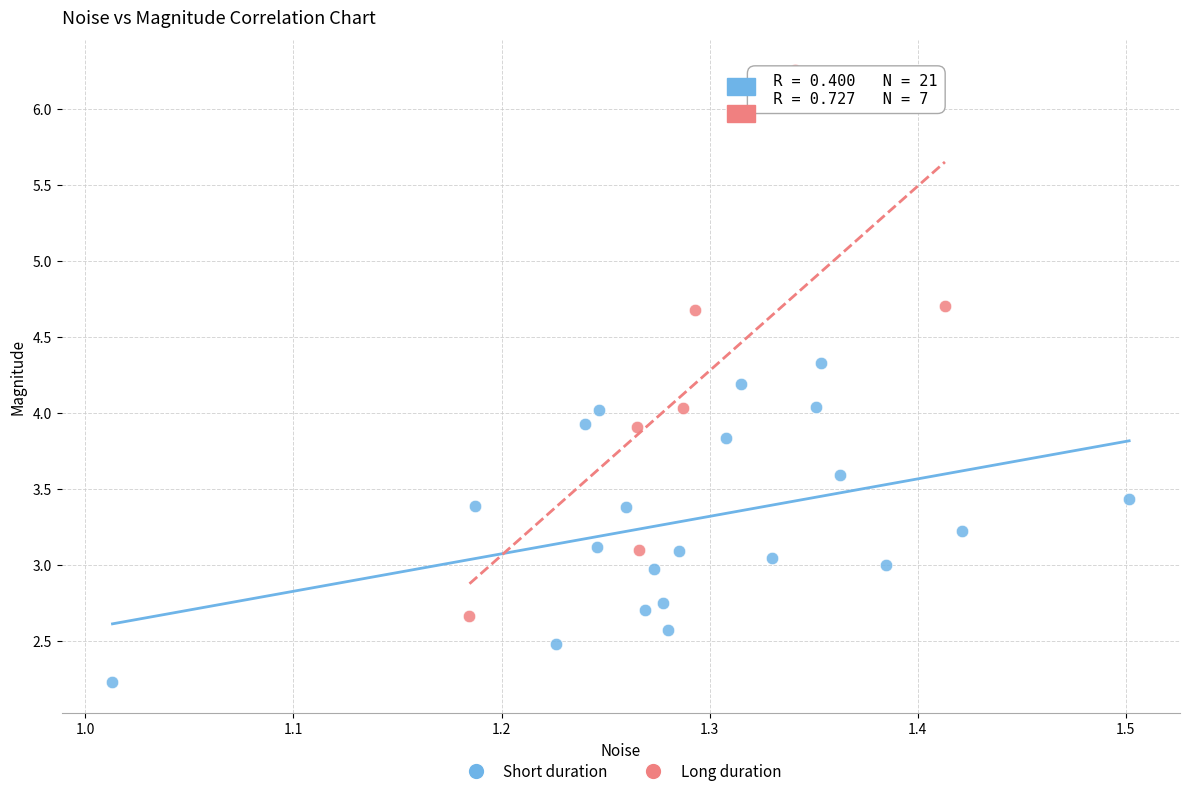

Which series reaches the minimum Y coordinate?

Short duration